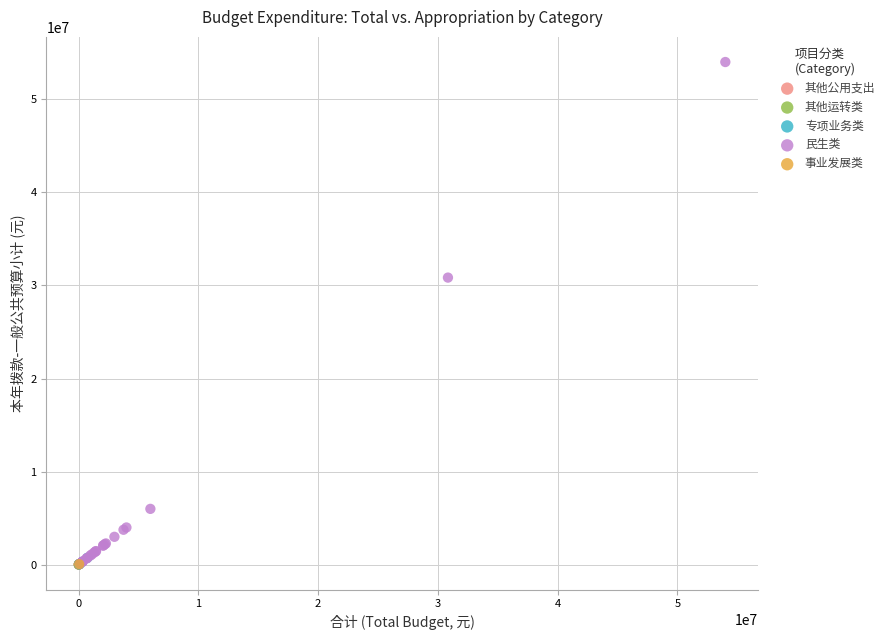

What are all the series names shown in the legend?

其他公用支出, 其他运转类, 专项业务类, 民生类, 事业发展类